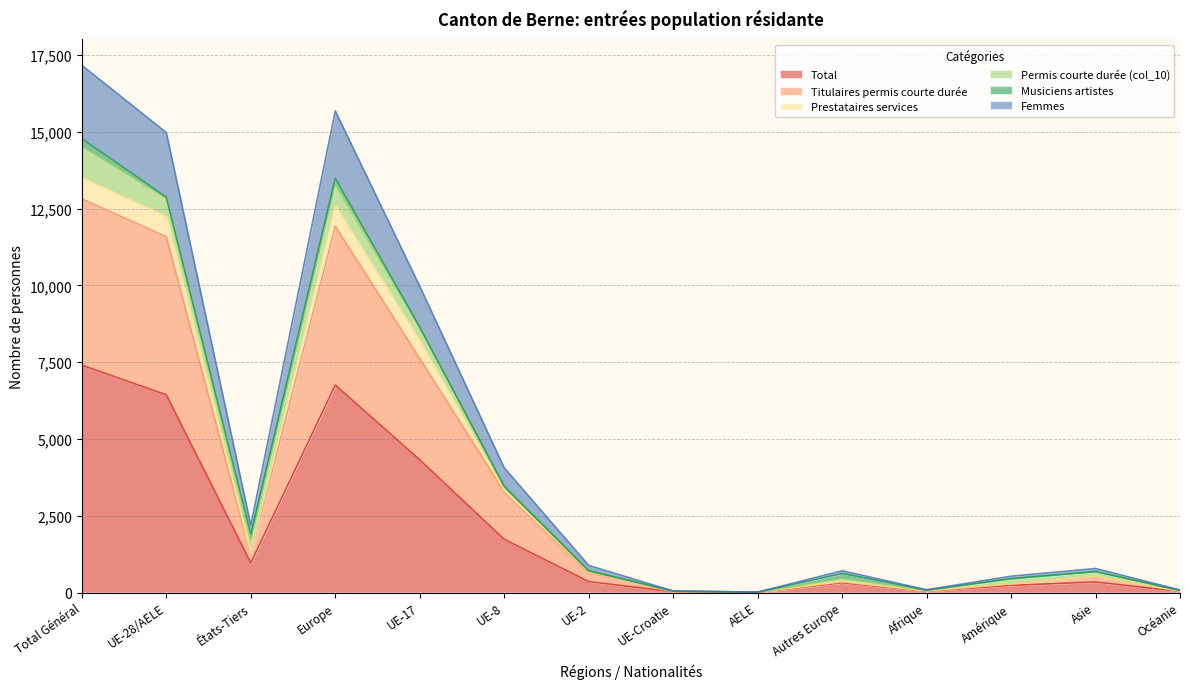

At how many categories does at least one series exceed 9542?

4